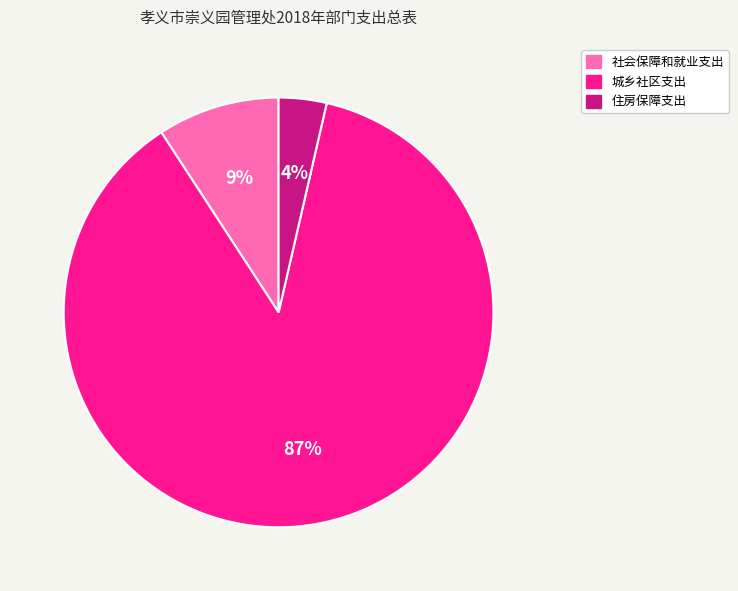

Between 住房保障支出 and 社会保障和就业支出, which is larger?

社会保障和就业支出